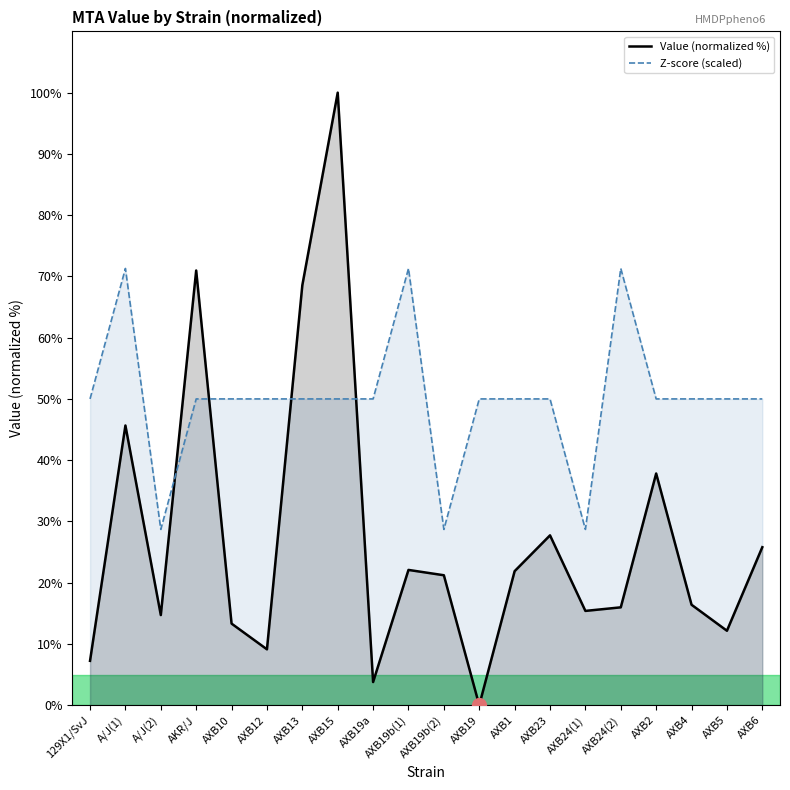

Does the chart display data point markers on the line(s)?

No